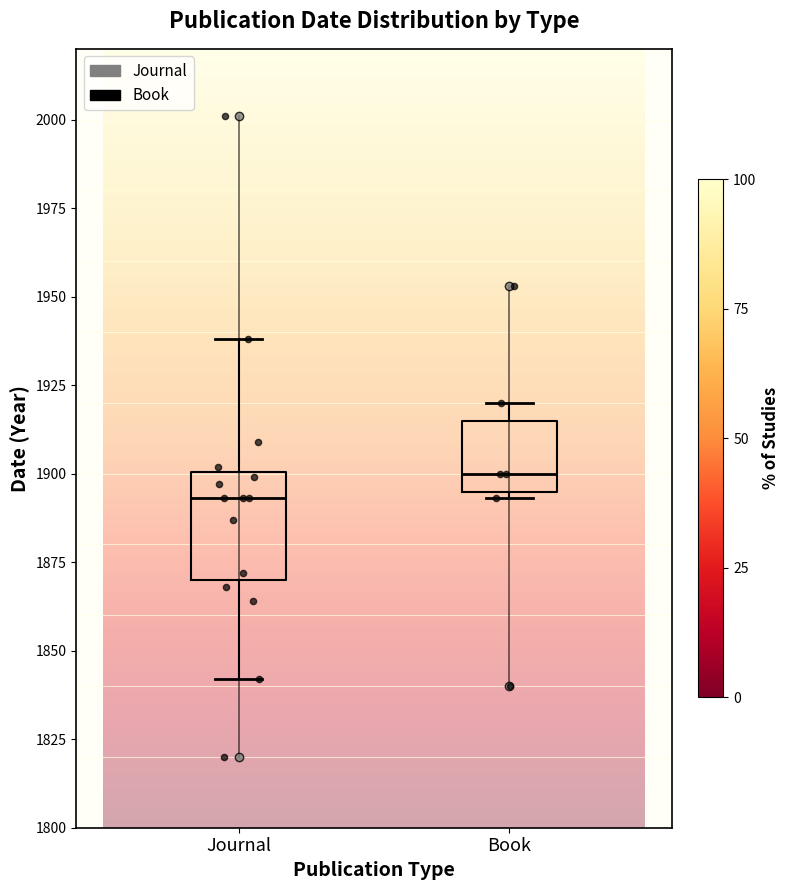

Reading left to right, transcribe this box plot: for each box, give where its median line is, the range the box spans, and where its two whiskers end, as read against the y-axis. The values are not printed on the chart, so give them approximately, as read against the axis.

Journal: median 1895, box 1870 to 1900, whiskers 1840 to 1940
Book: median 1900, box 1895 to 1915, whiskers 1895 (just below the box's lower edge) to 1920